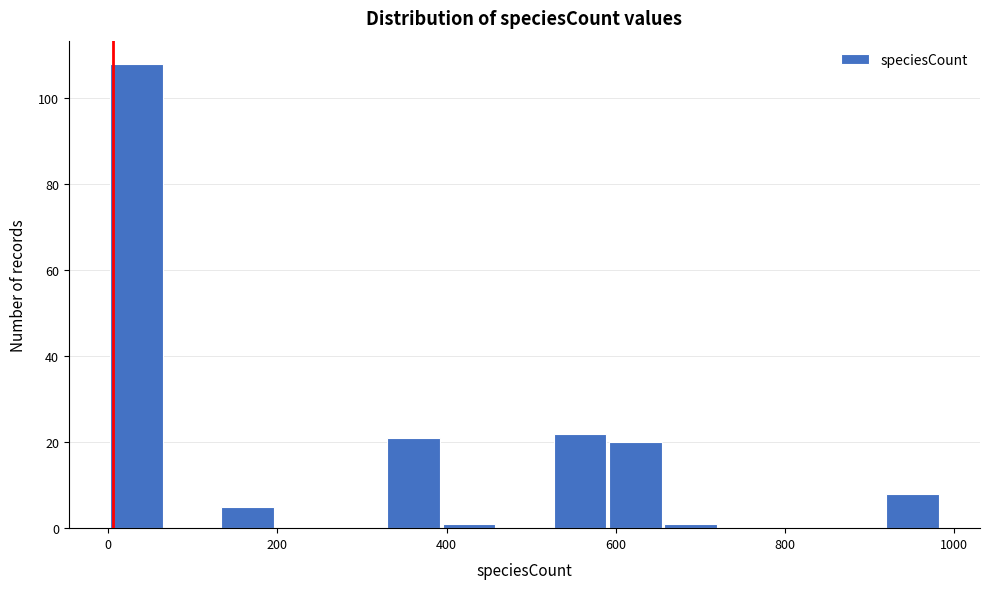

Read against the x-axis, roughly where is the centre of the tallest bar?

40